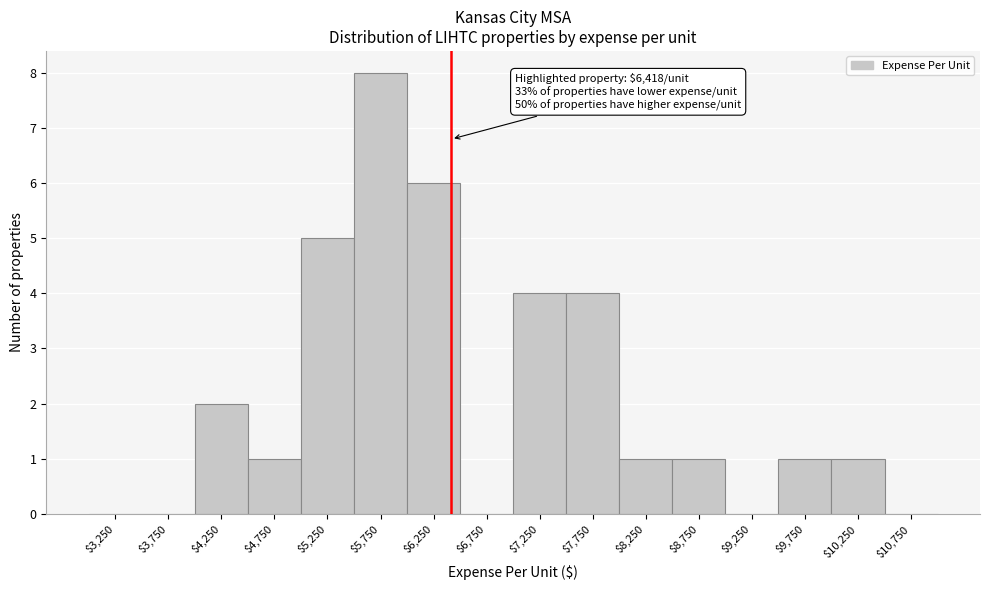

Which range on the x-axis has the tallest bar?

5500 to 6000